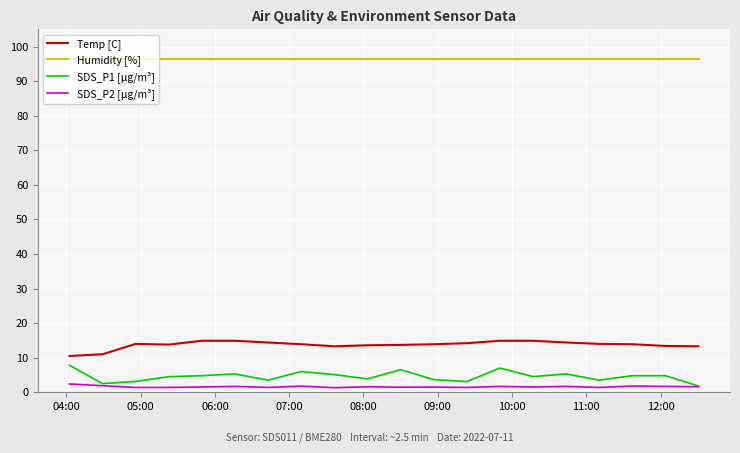

True or false: Humidity [%] and Temp [C] cross at least once.

False